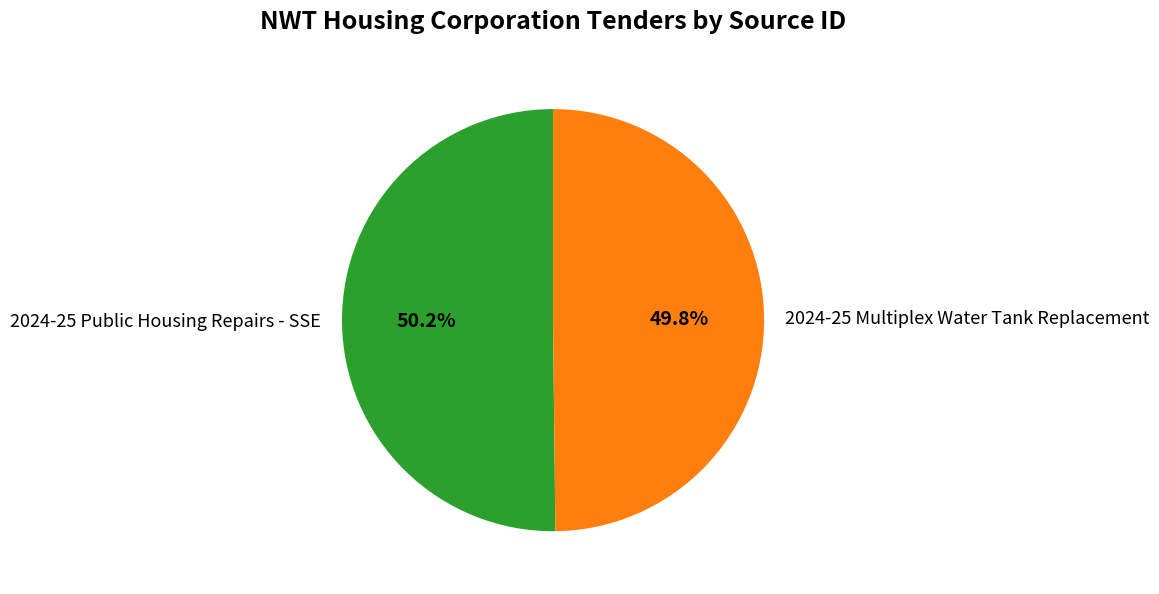

The 2024-25 Public Housing Repairs - SSE slice represents 63% of the pie. True or false?

False